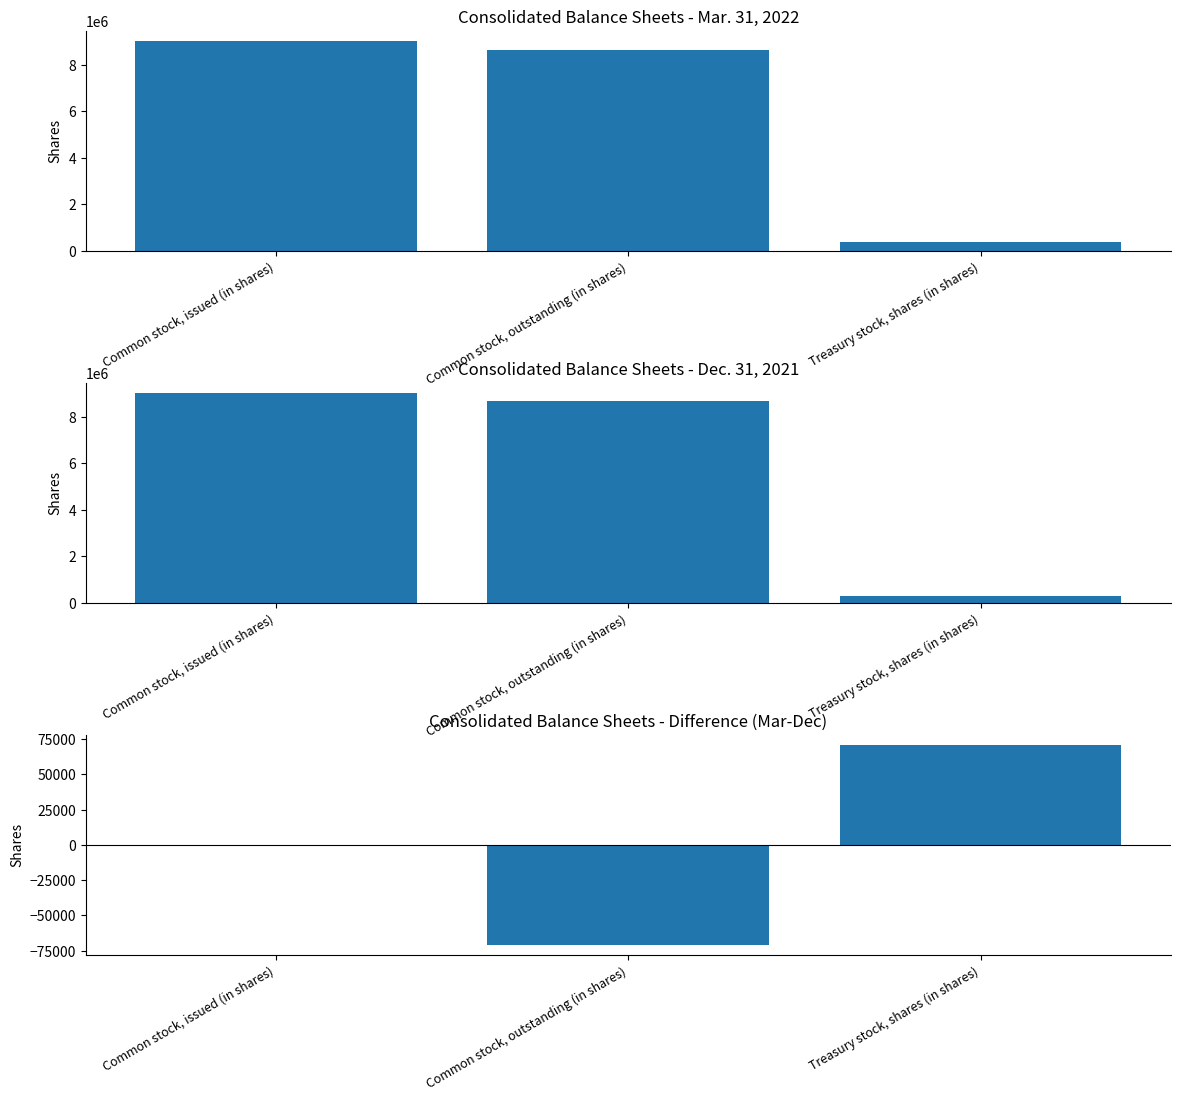

Rank the series at Common stock, issued (in shares) from lowest to highest value.

Difference (Mar - Dec), Mar. 31, 2022, Dec. 31, 2021